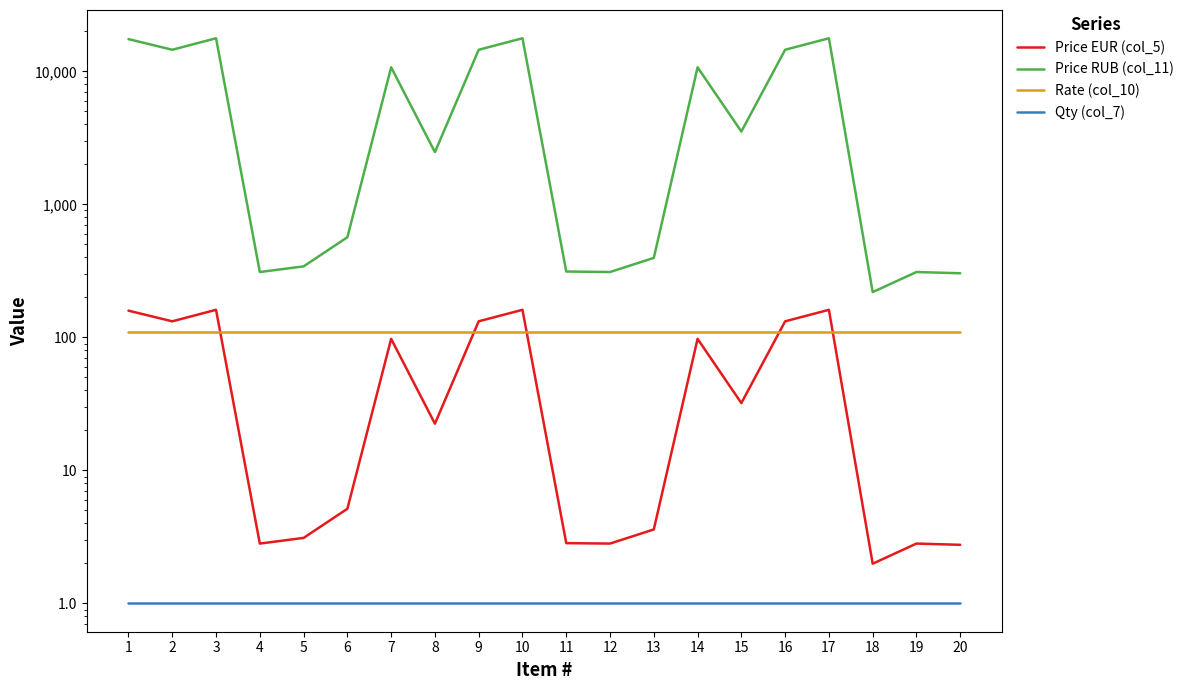

What is the spread (max minus min) of values at 12?

309.2